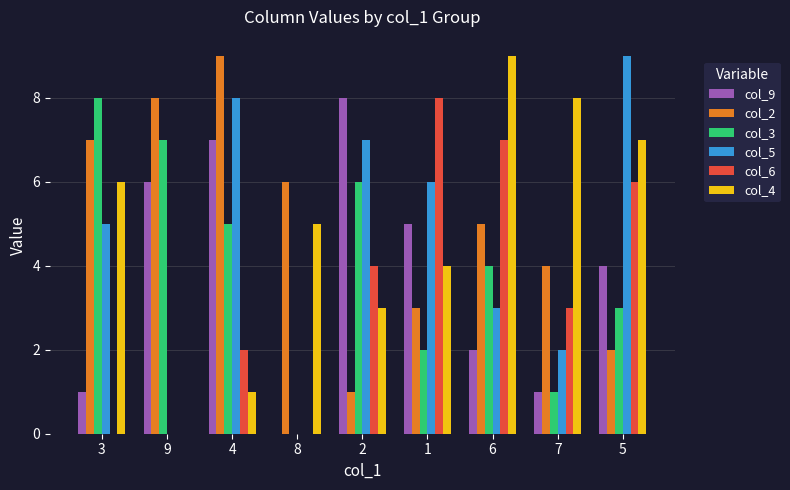

The col_5 series shows 6 at 1. True or false?

True